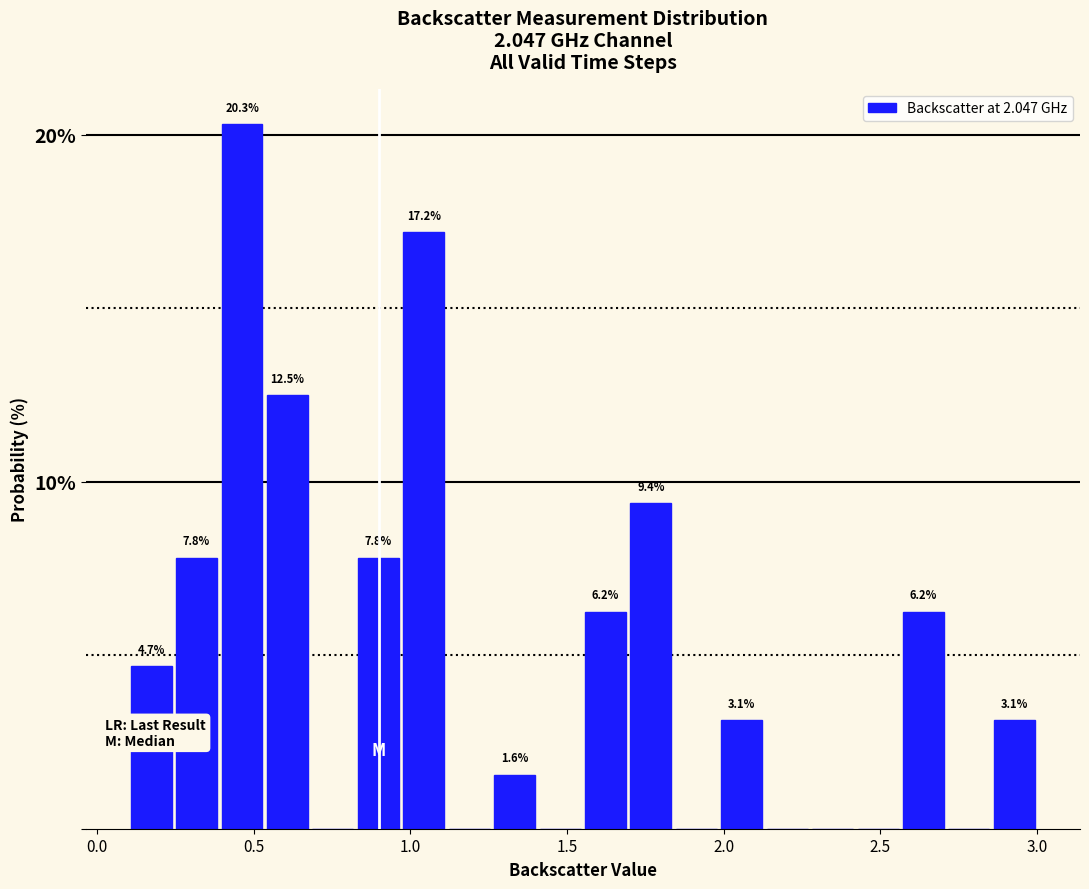

Read against the x-axis, roughly where is the centre of the tallest bar?

0.45